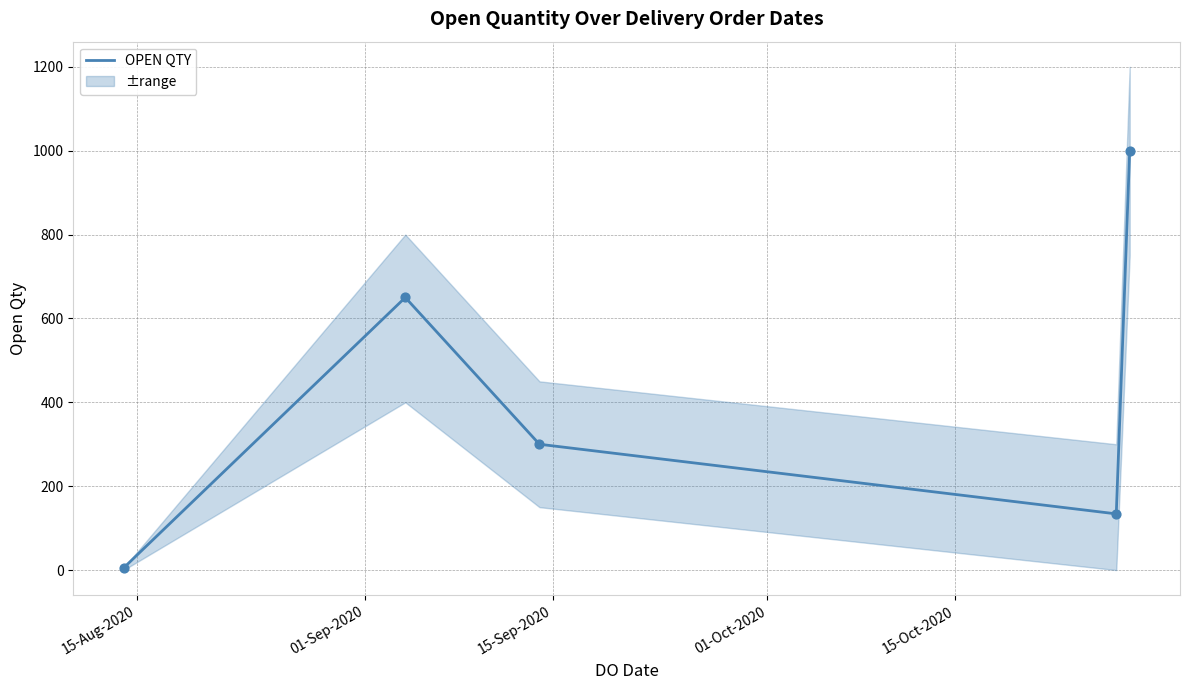

Approximately how many times larger is the value at 15-Sep-2020 compared to 01-Sep-2020?

0.5